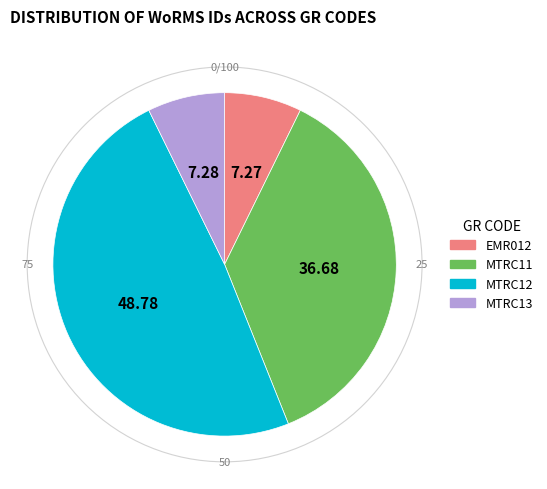

Is the sum of EMR012 and MTRC13 greater than half?

No